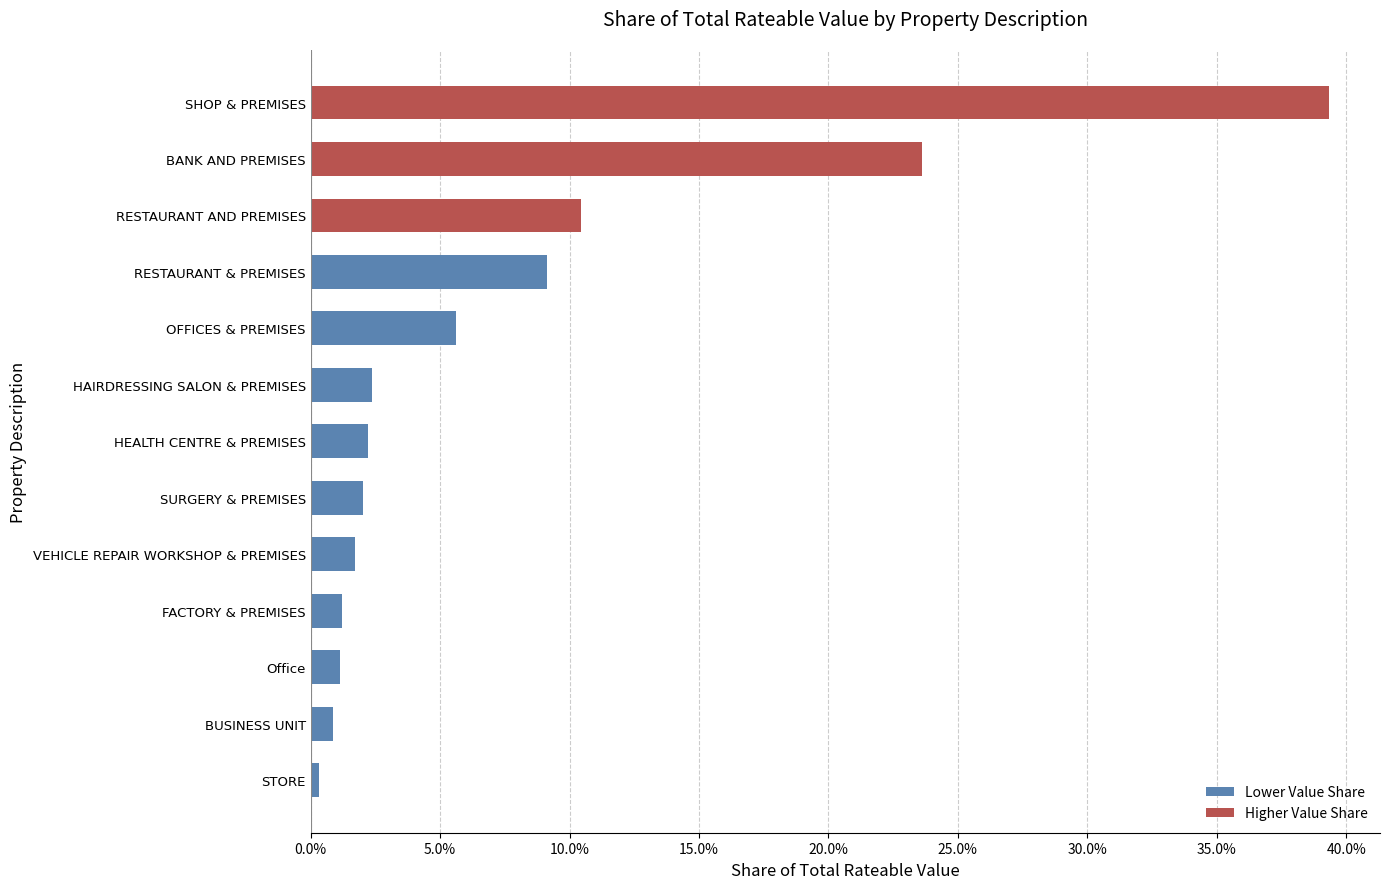

Which label corresponds to the largest value in the chart?

SHOP & PREMISES